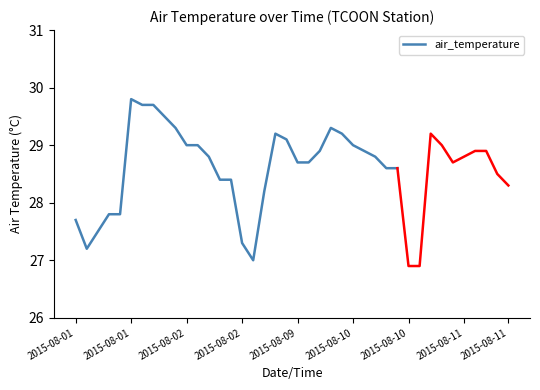

True or false: the data shows 28.6 at 28.

True